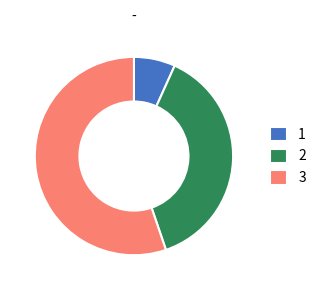

How many slices are in this pie chart?

3